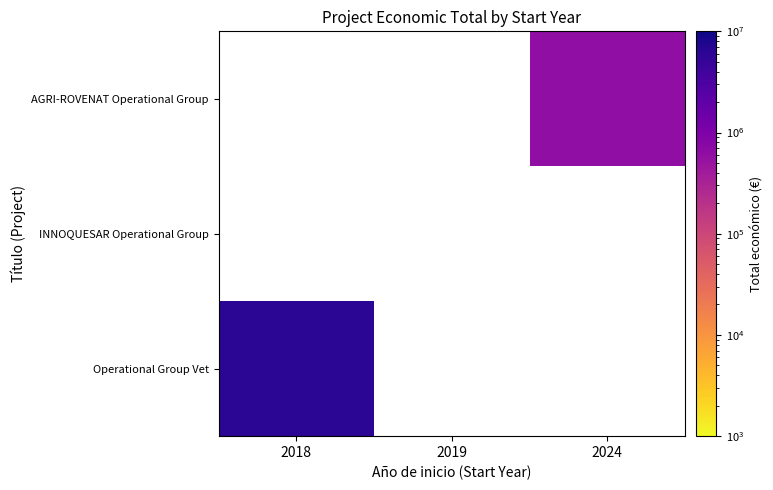

Count the number of categories in the chart.

3